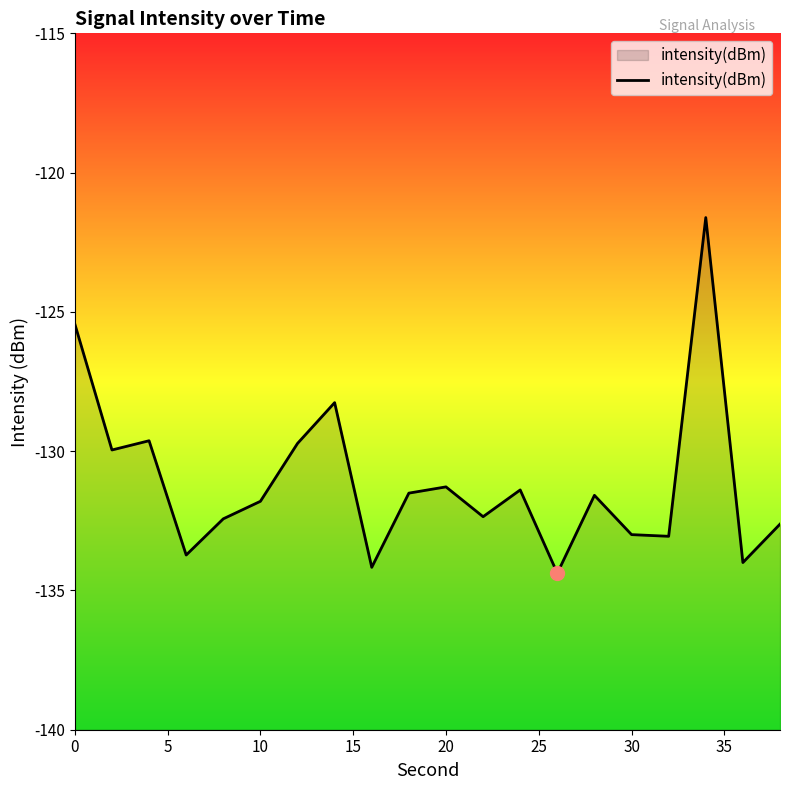

How many series are shown in this chart?

1